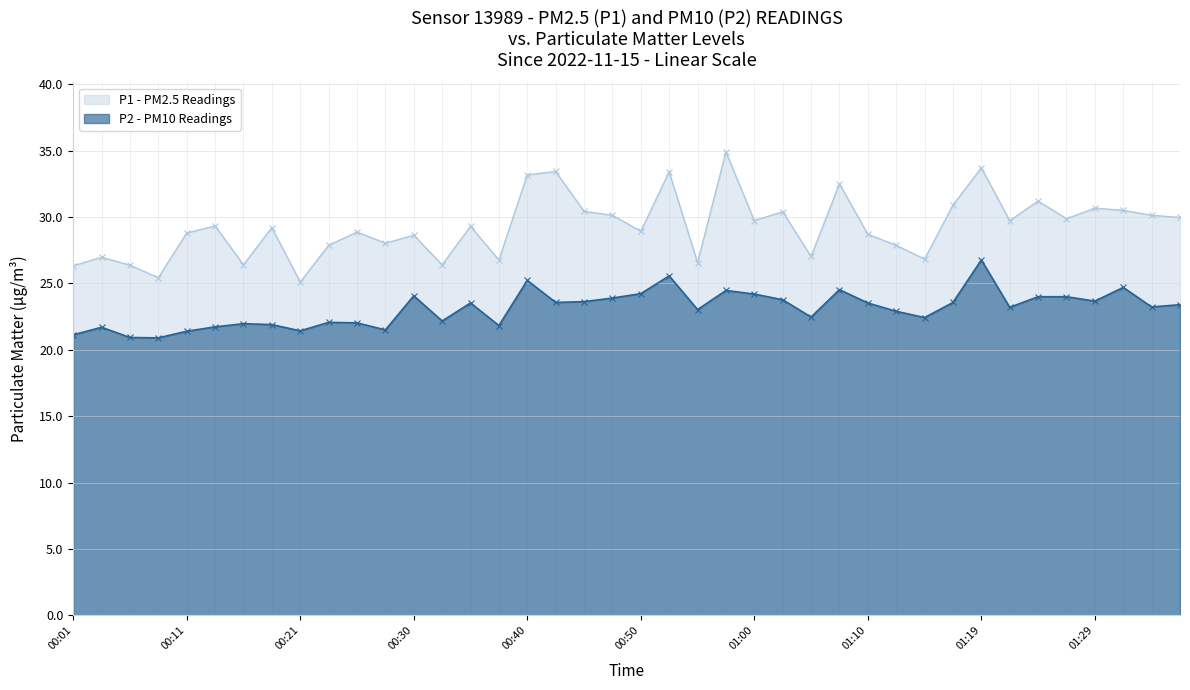

What is the difference between the P1 values at 00:23 and 00:33?

1.5